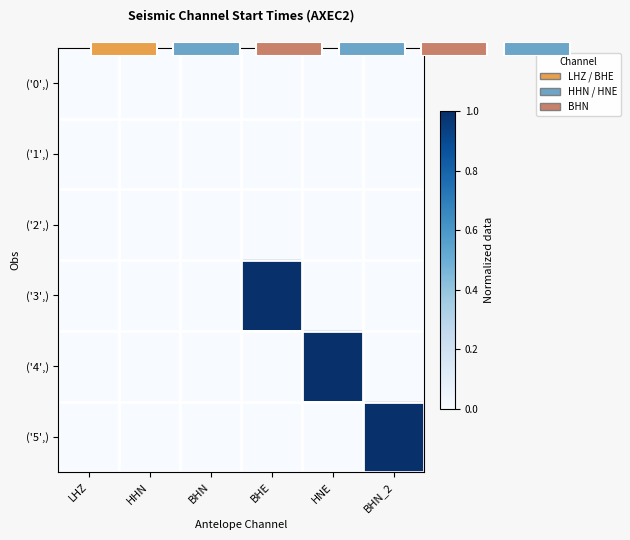

Rank the series at HHN from lowest to highest value.

('0',), ('2',), ('3',), ('4',), ('5',), ('1',)